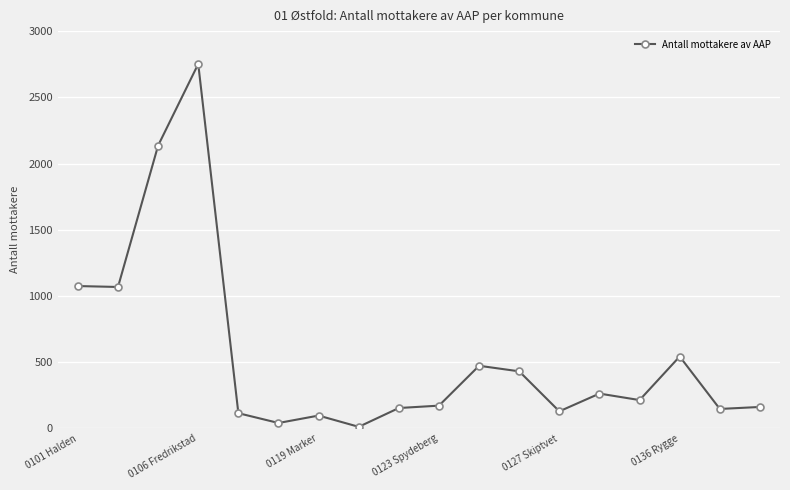

What is the greatest value displayed?

2752